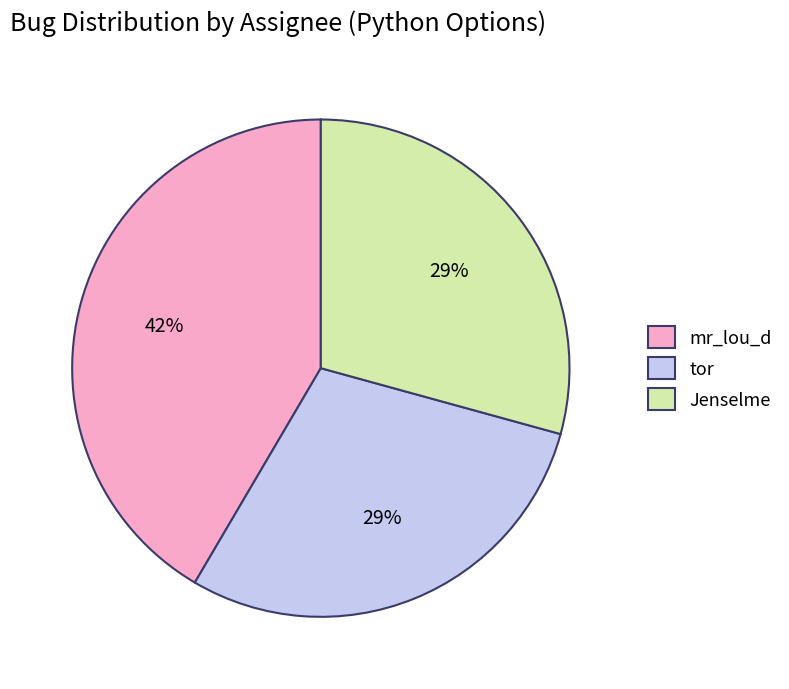

What is the ratio of the value at Jenselme to the value at tor?

1.0